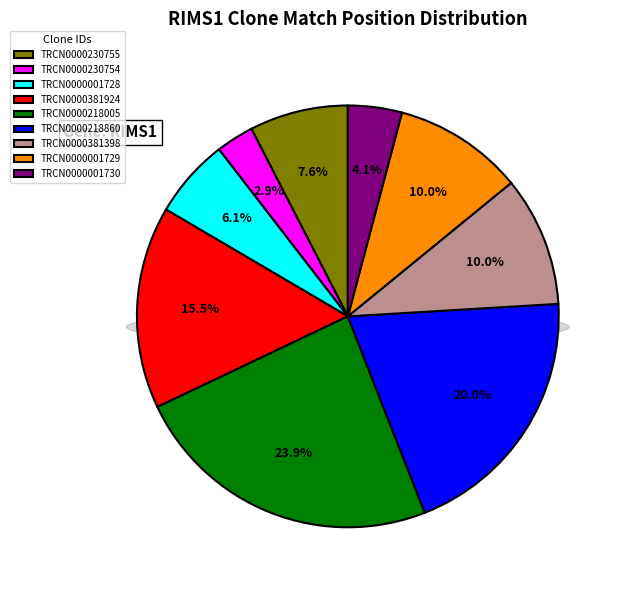

Which slice is the largest?

TRCN0000218005